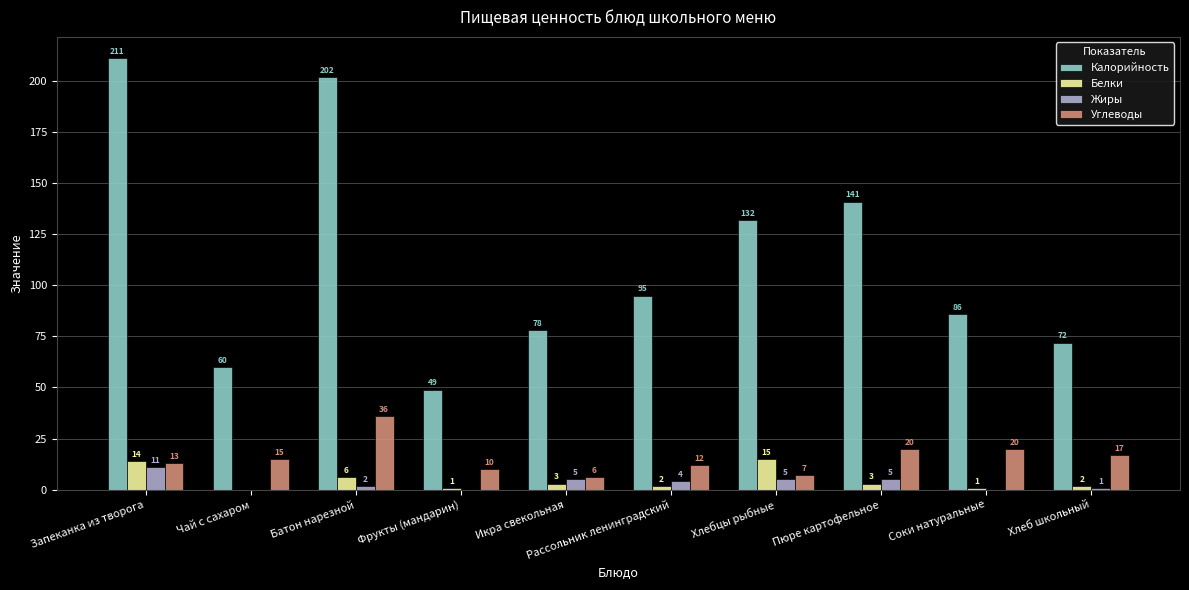

True or false: Углеводы has a value of 7 at Чай с сахаром.

False